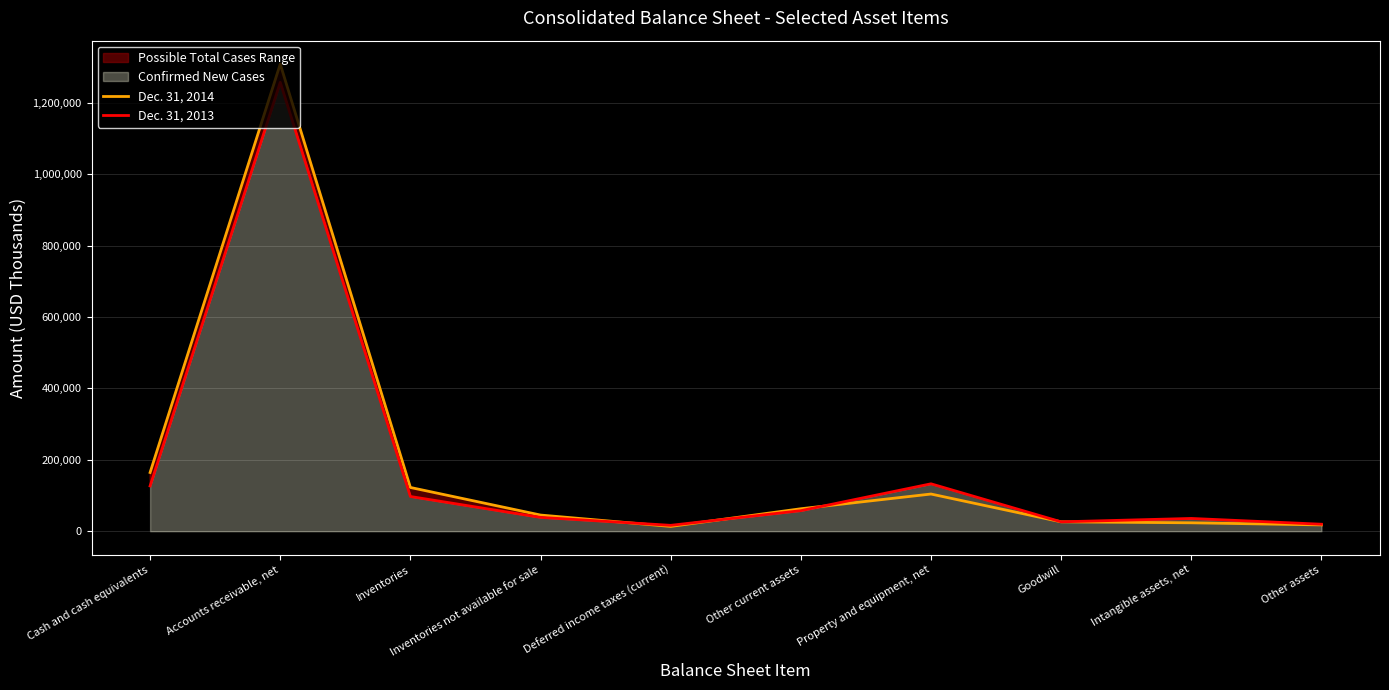

Rank the categories by Dec. 31, 2013 value from lowest to highest.

Deferred income taxes (current), Other assets, Goodwill, Intangible assets, net, Inventories not available for sale, Other current assets, Inventories, Cash and cash equivalents, Property and equipment, net, Accounts receivable, net